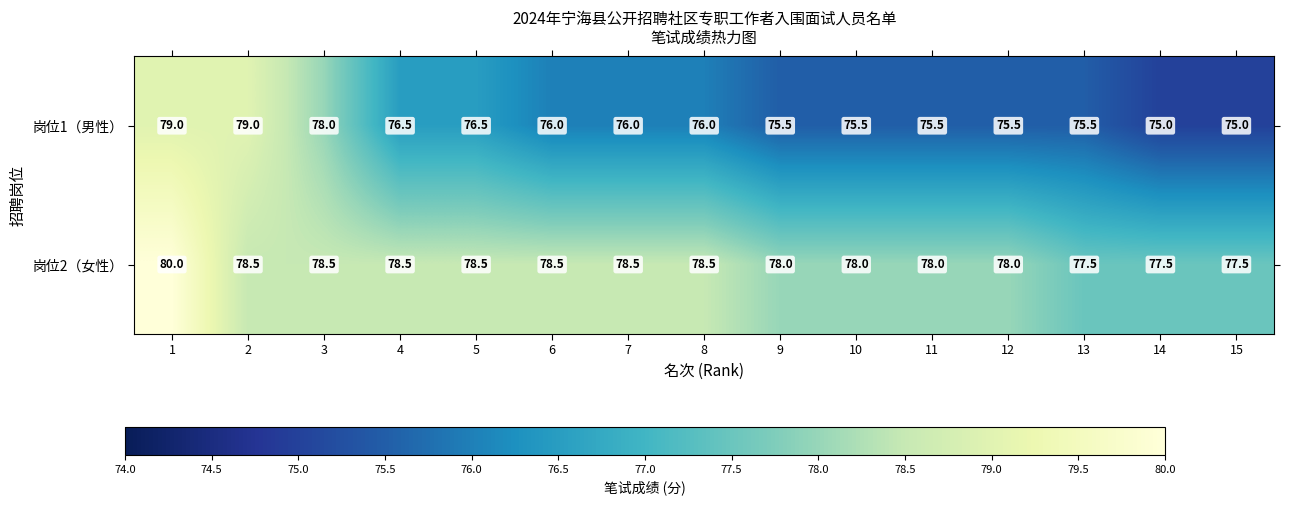

Rank the series by their average value, from highest to lowest.

岗位2（女性）, 岗位1（男性）